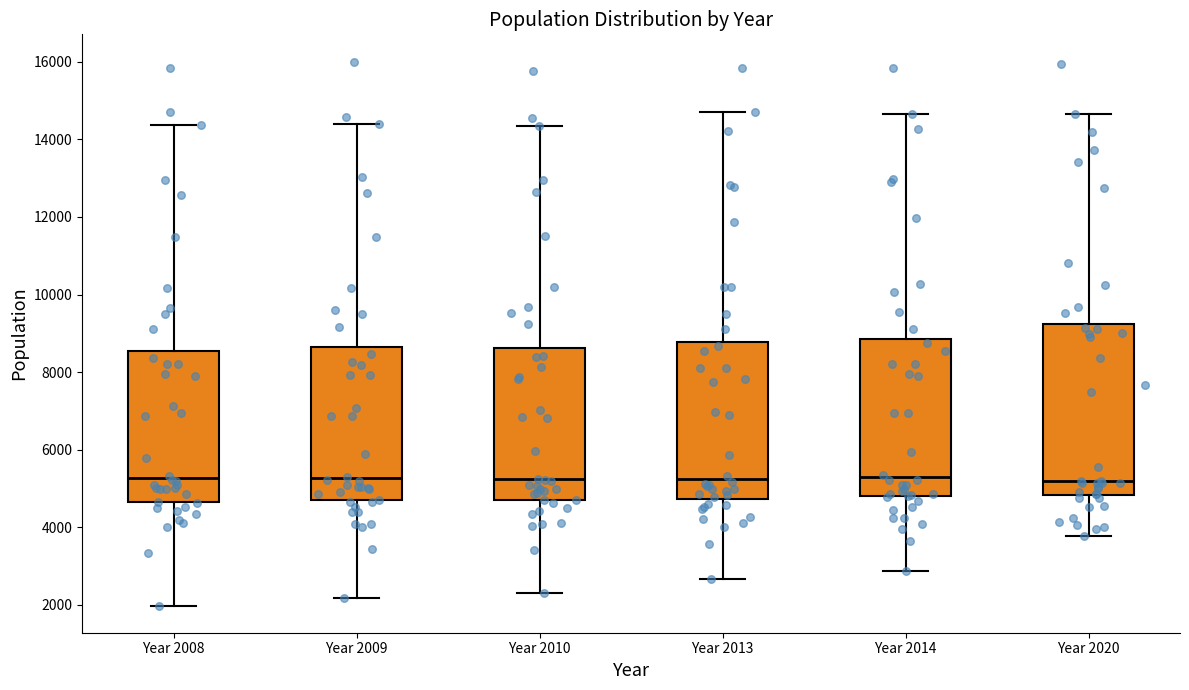

Reading left to right, read every box against the y-axis: the position of its median line, the range the box covers, and the ends of its whiskers. The values are not printed on the chart, so give them approximately, as read against the axis.

Year 2008: median 5200, box 4600 to 8600, whiskers 2000 to 14400
Year 2009: median 5200, box 4600 to 8600, whiskers 2200 to 14400
Year 2010: median 5200, box 4800 to 8600, whiskers 2400 to 14400
Year 2013: median 5200, box 4800 to 8800, whiskers 2600 to 14800
Year 2014: median 5200, box 4800 to 8800, whiskers 2800 to 14600
Year 2020: median 5200, box 4800 to 9200, whiskers 3800 to 14600